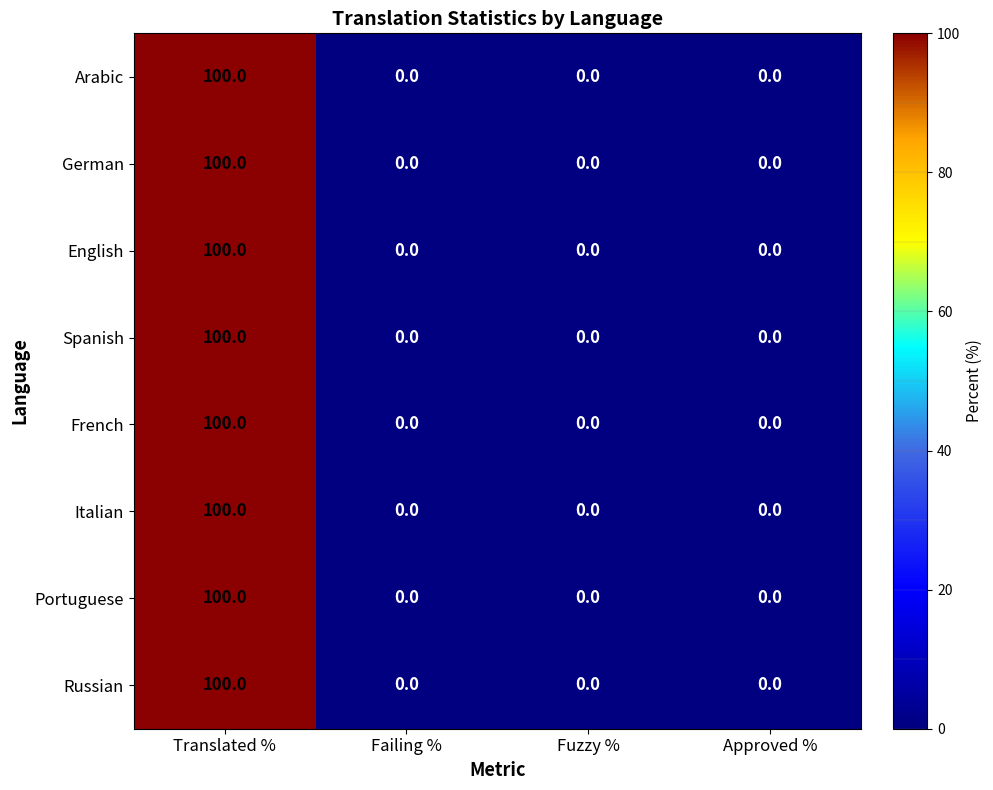

What is the greatest value displayed?

100